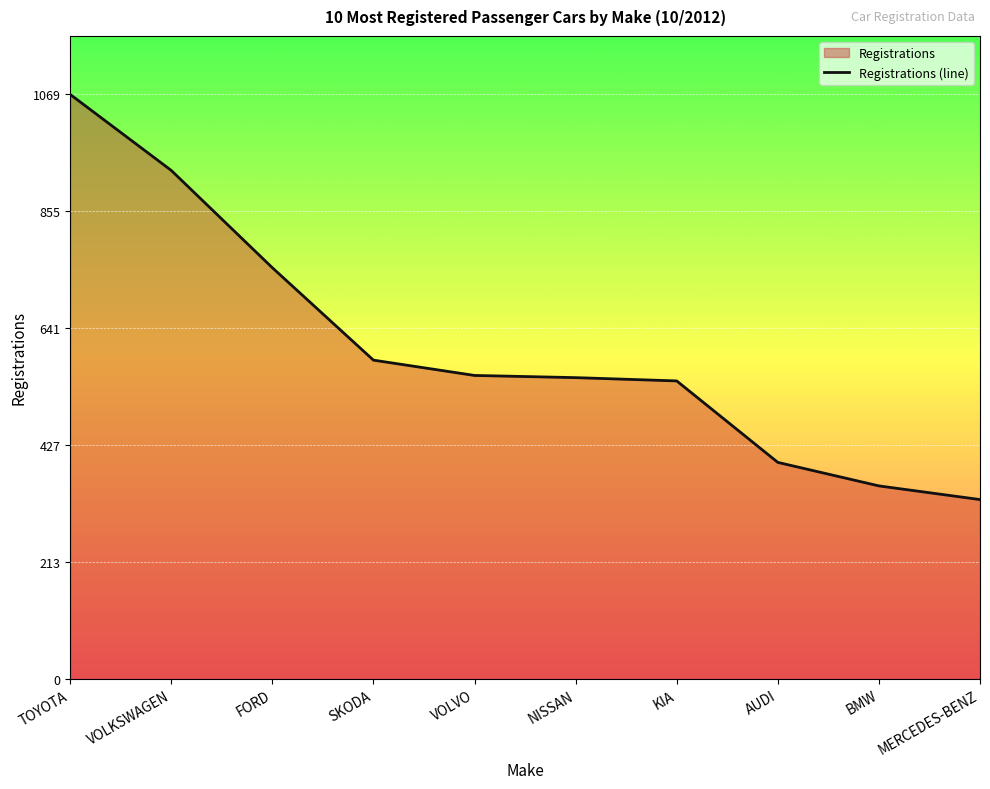

True or false: the data shows 461 at MERCEDES-BENZ.

False